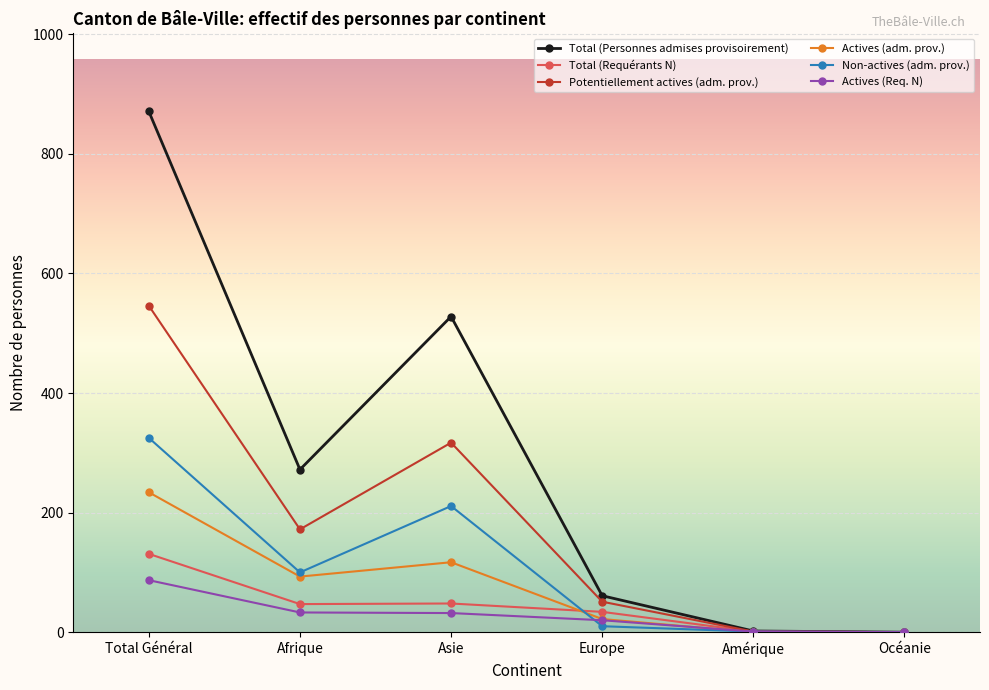

Rank the series by their maximum value, from lowest to highest.

Actives (Req. N), Total (Requérants N), Actives (adm. prov.), Non-actives (adm. prov.), Potentiellement actives (adm. prov.), Total (Personnes admises provisoirement)